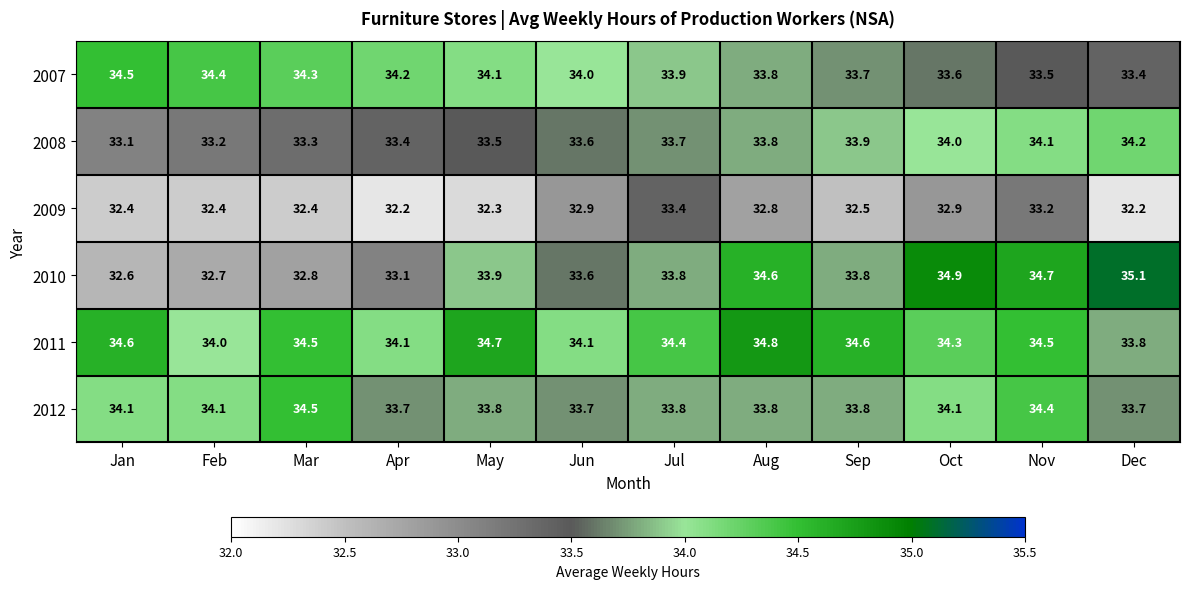

How many series are shown in this chart?

6